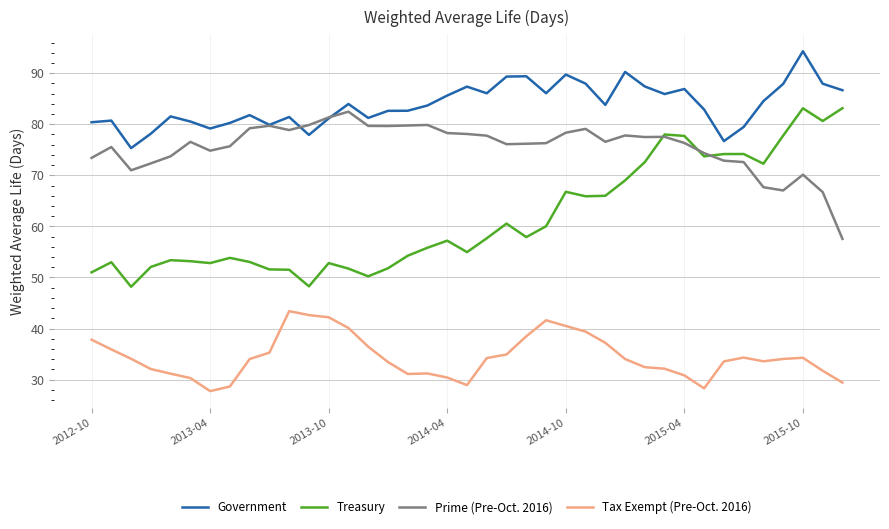

What is the value of the Tax Exempt (Pre-Oct. 2016) point at the 16th from the left?

33.5